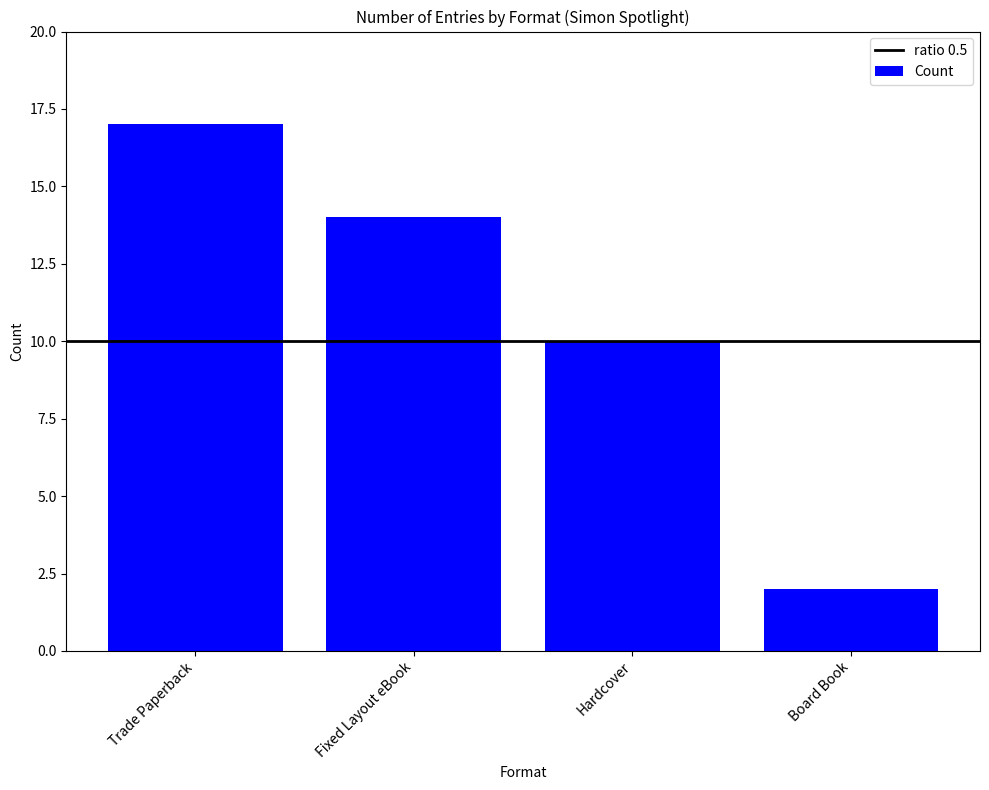

What is the change in value from Trade Paperback to Hardcover?

-7